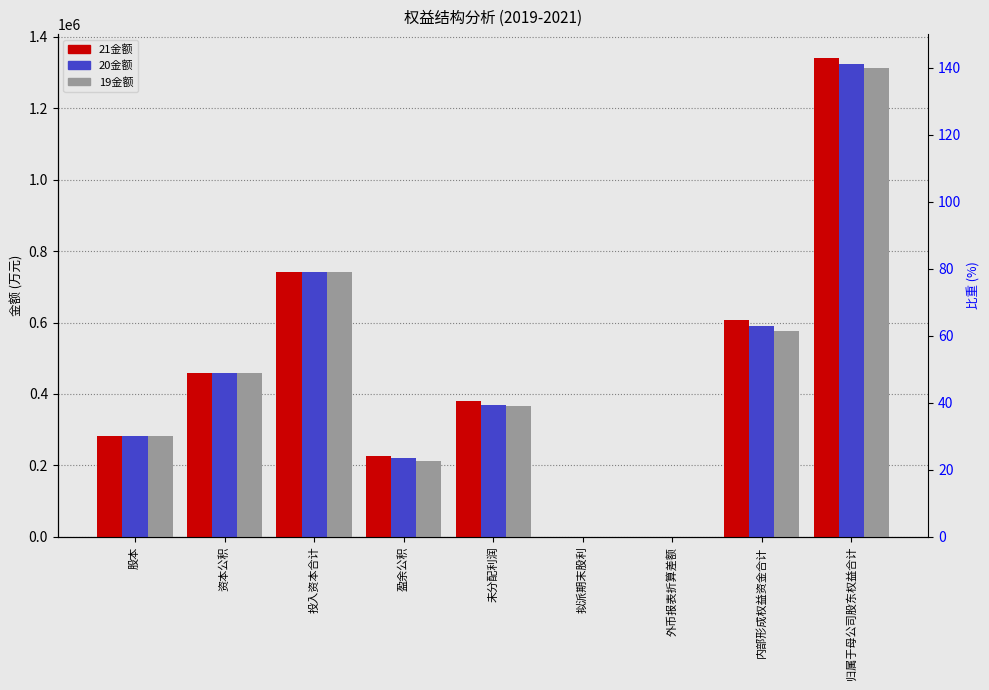

Which series has the largest range (max minus min)?

21金额